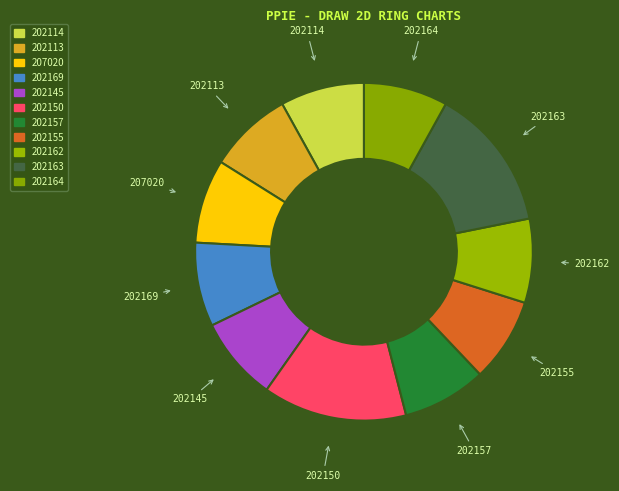

True or false: 202155 accounts for 8% of the total.

True